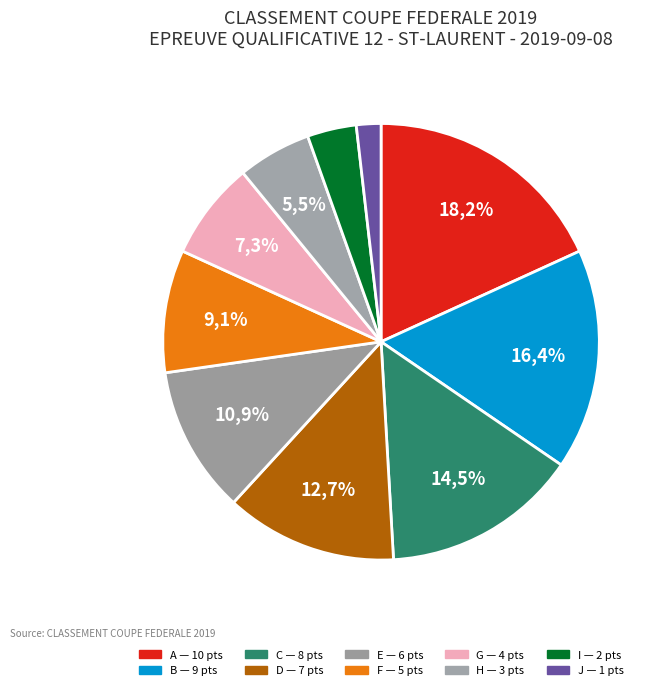

Is the sum of E and G greater than half?

No